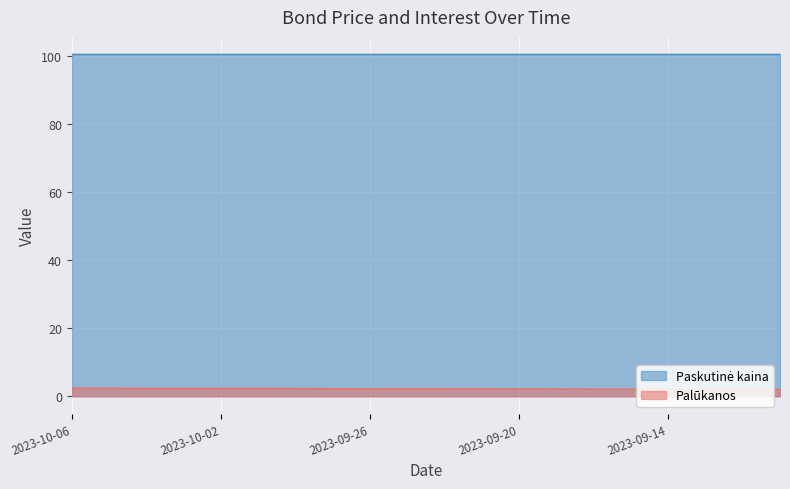

At which category does the chart reach its peak across all series?

2023-10-06